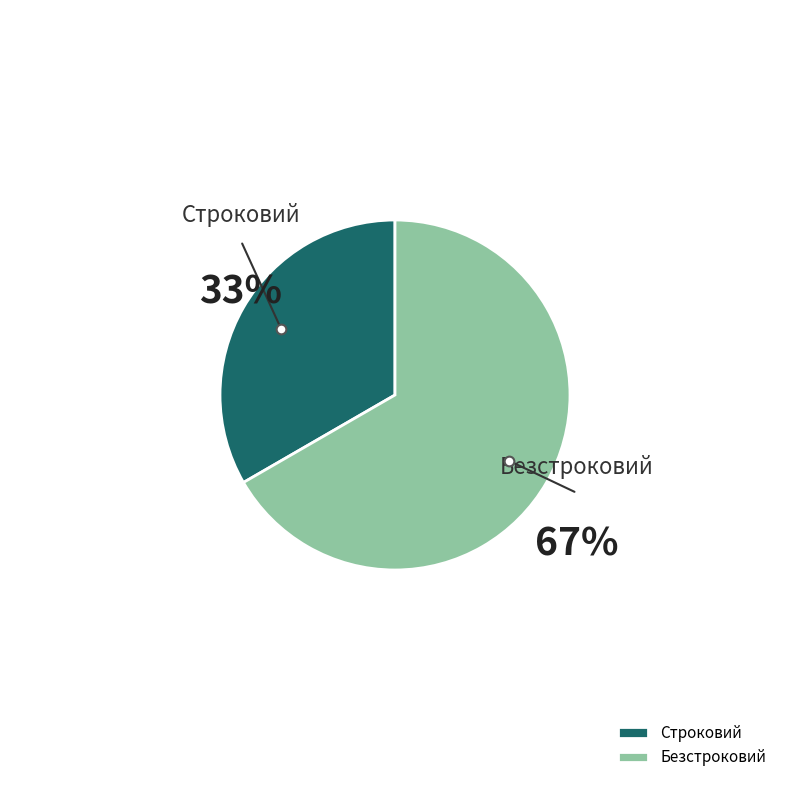

The Безстроковий slice represents 80% of the pie. True or false?

False